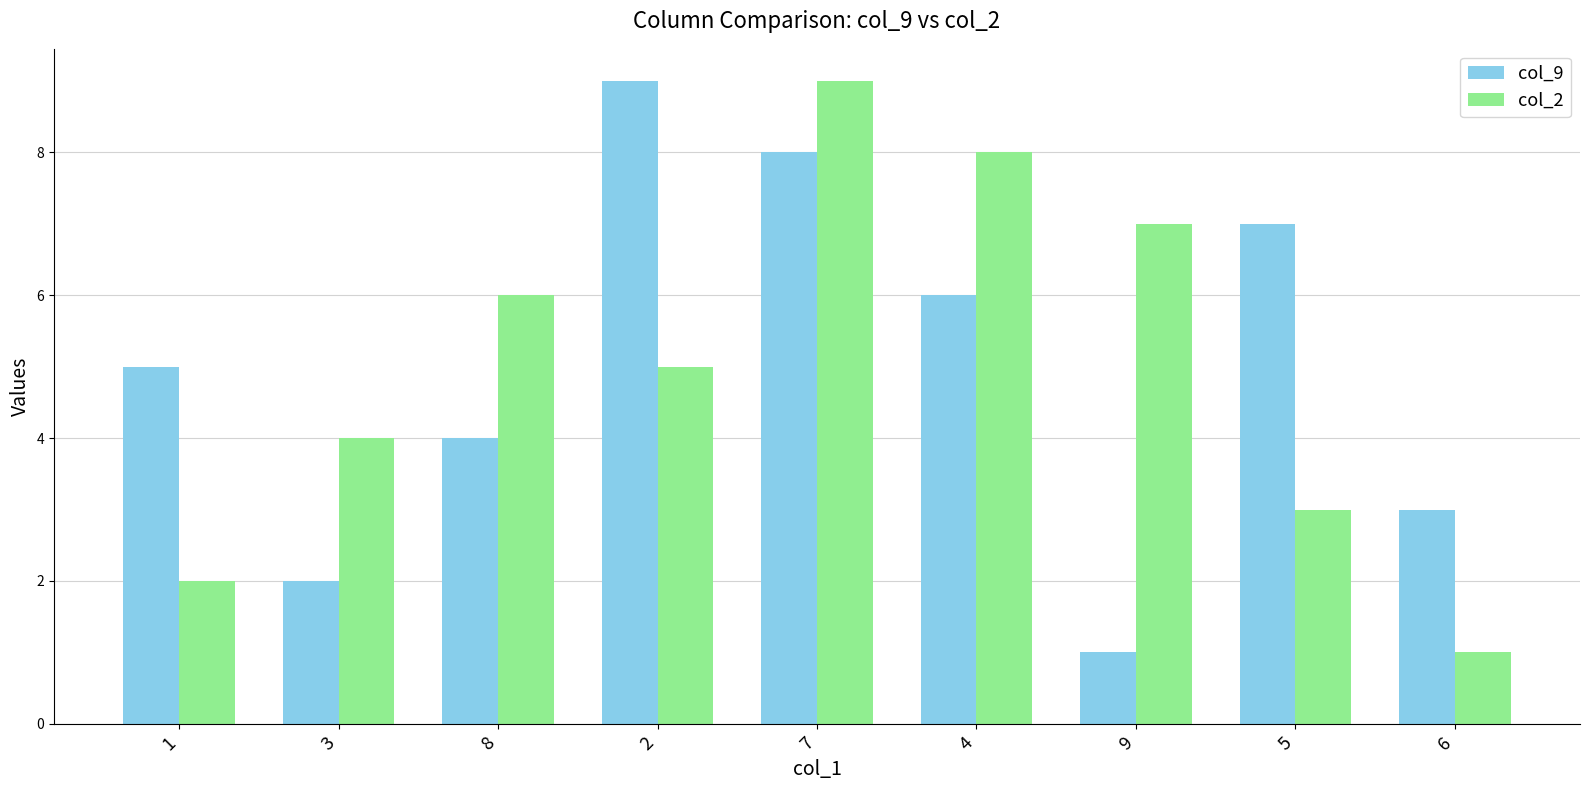

Is the value of col_9 at 1 greater than the value of col_2 at 6?

Yes